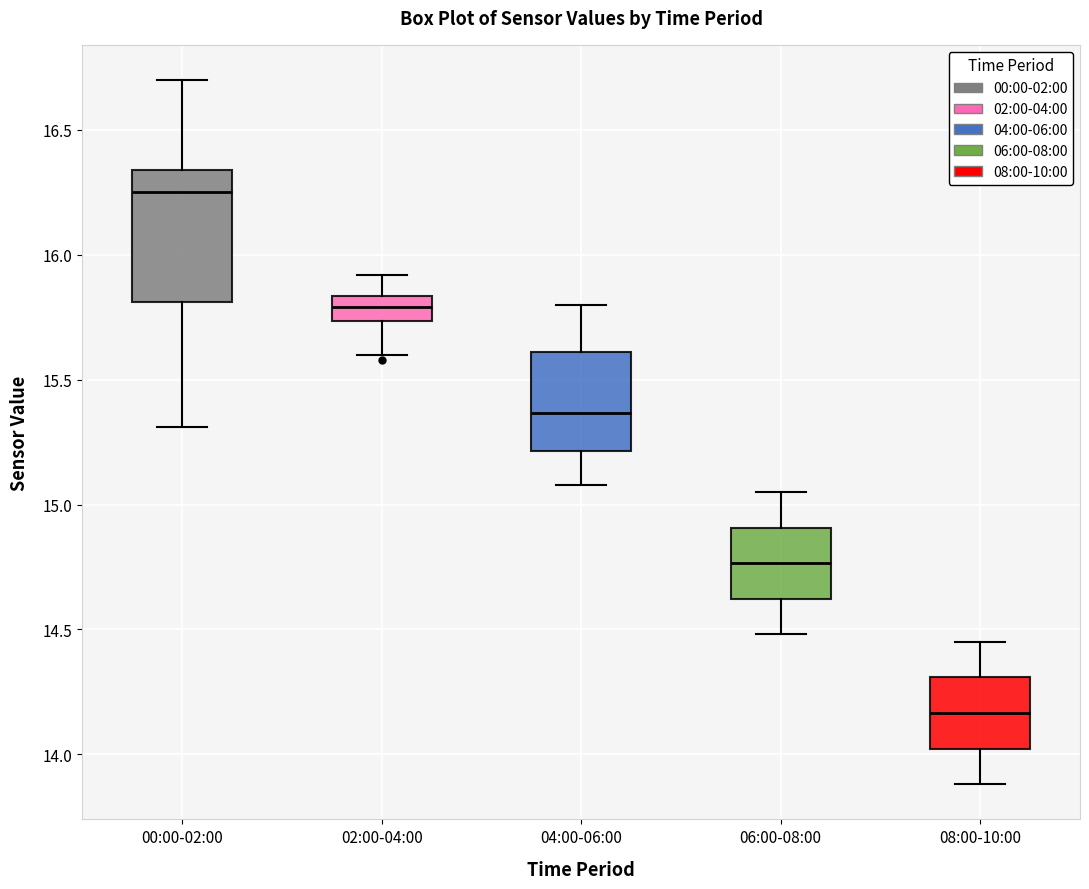

Comparing the boxes themselves (not the whiskers), which one is the tallest?

00:00-02:00